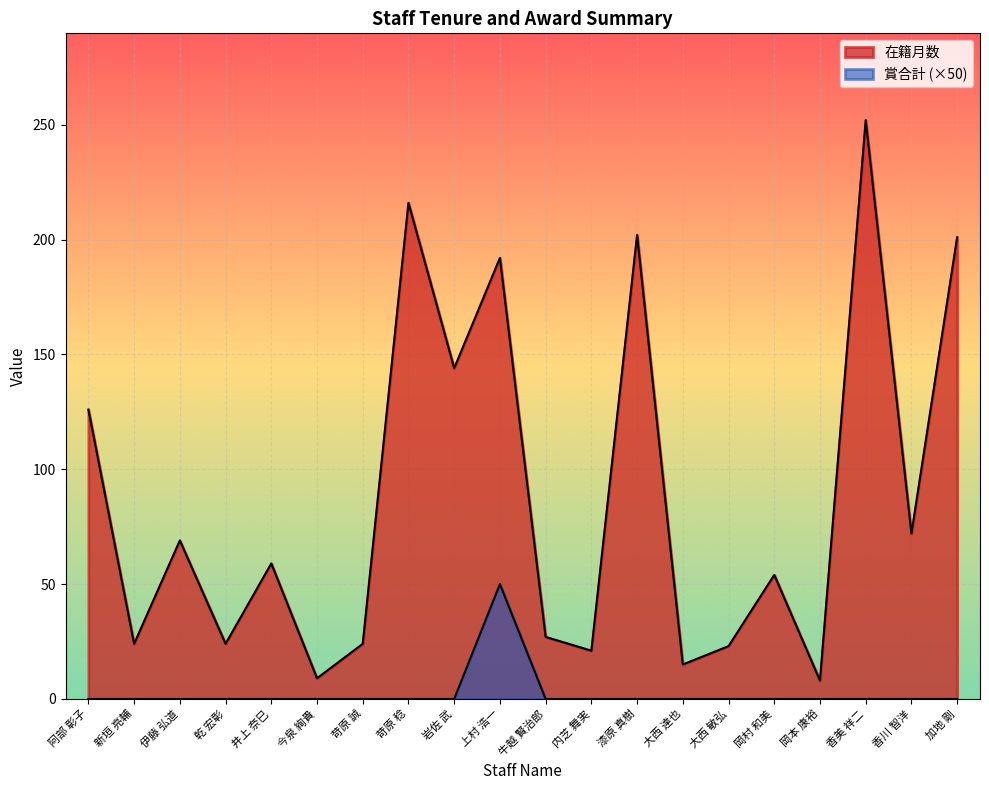

True or false: 在籍月数 has more than 1 points higher than both neighbors.

True